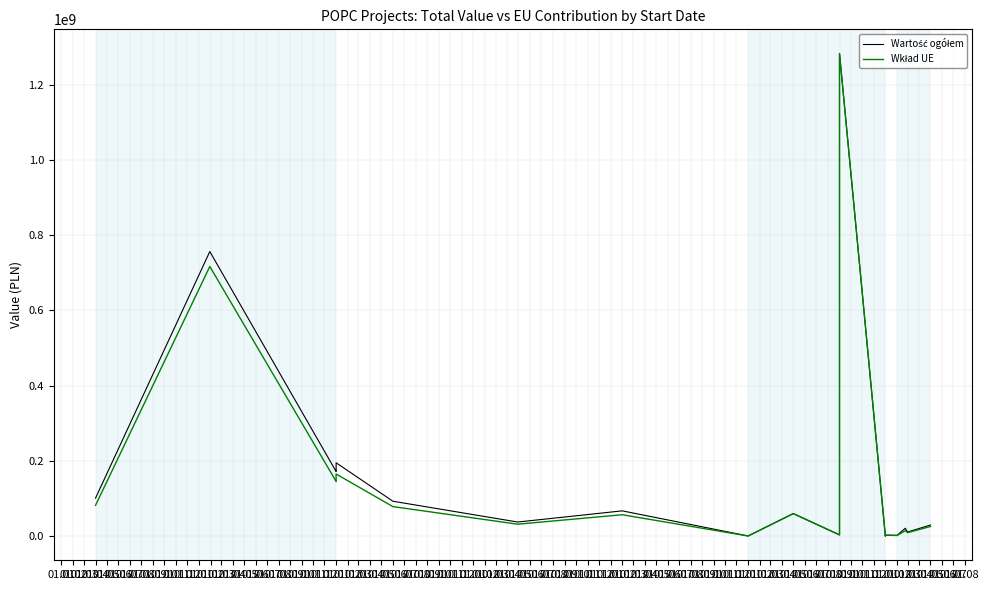

List the series in order of their overall mean, lowest first.

Wkład UE, Wartość ogółem